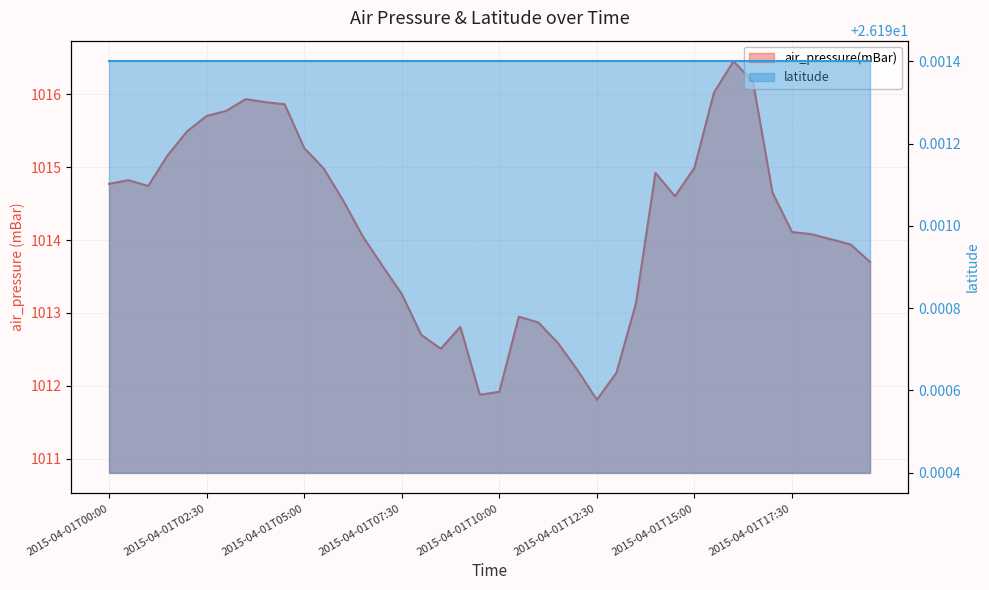

Which label corresponds to the smallest value in the chart?

2015-04-01T12:30